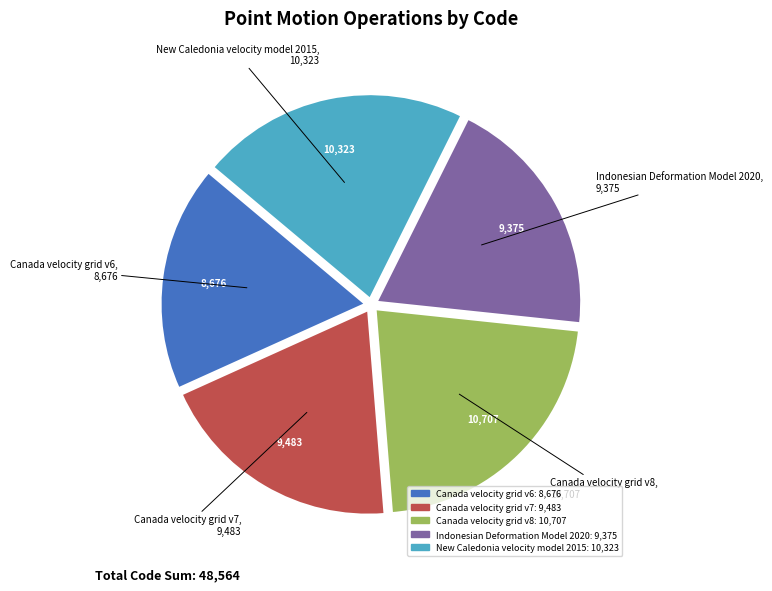

Is it true that Canada velocity grid v7 is 30% of the pie?

False